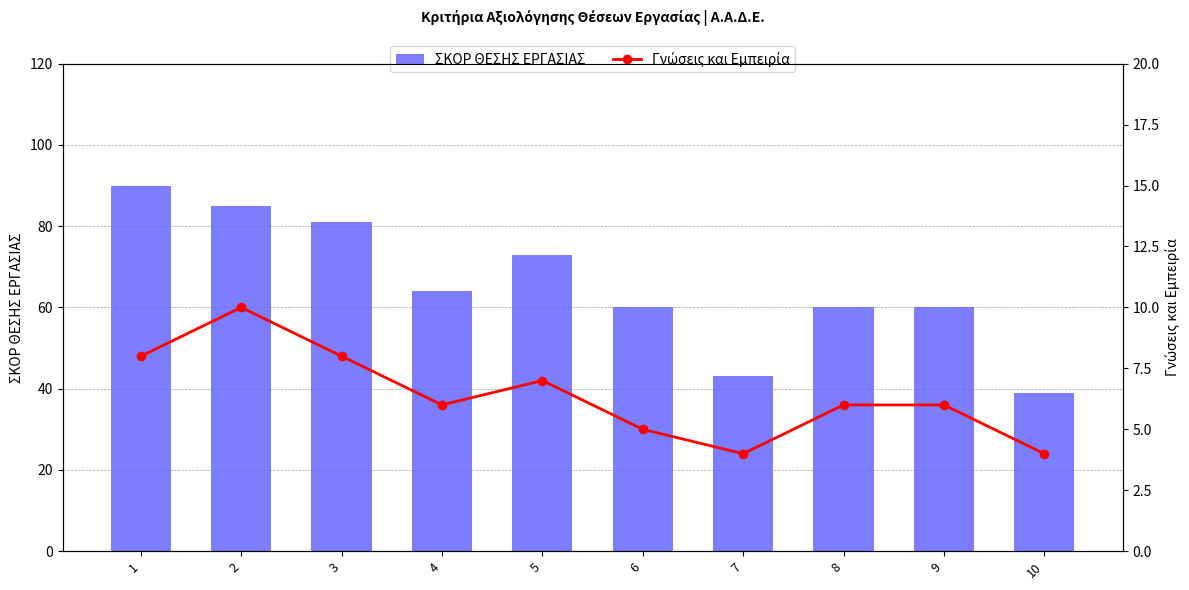

The value of Γνώσεις και Εμπειρία at 1 is 11. True or false?

False